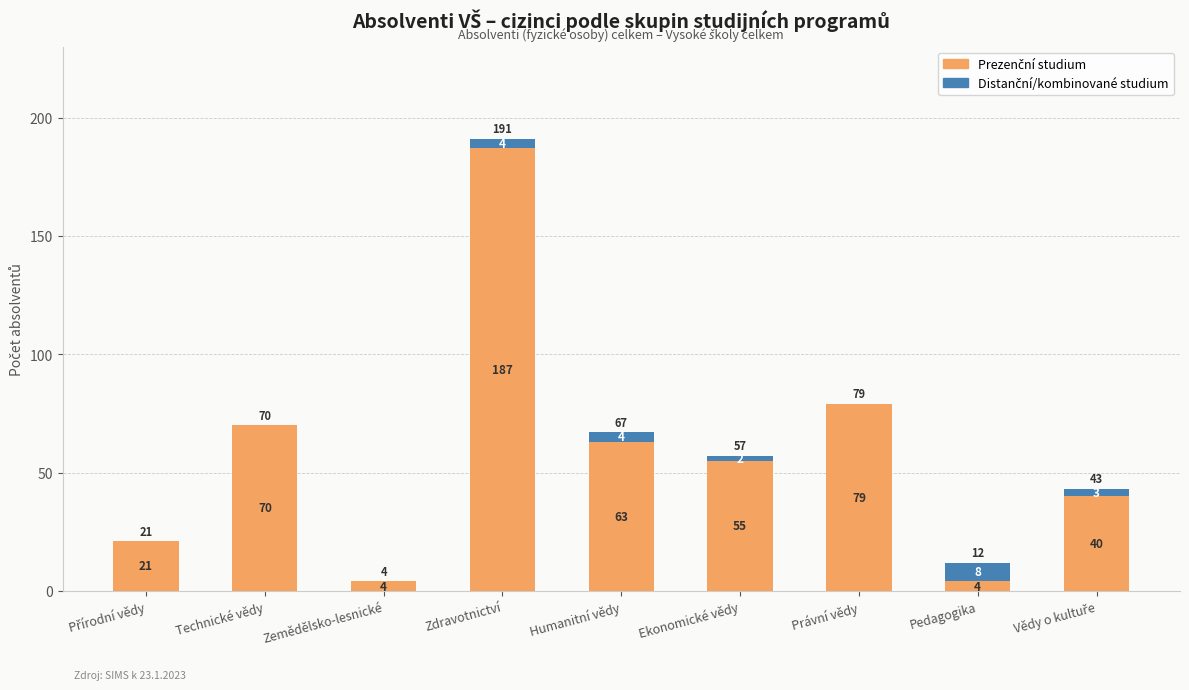

At which category is the sum across all series the highest?

Zdravotnictví